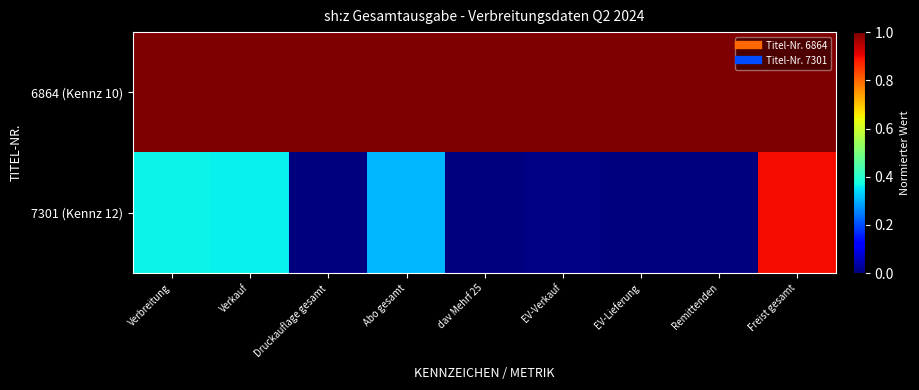

List the series in order of their peak value, highest first.

6864 (Kennz 10), 7301 (Kennz 12)